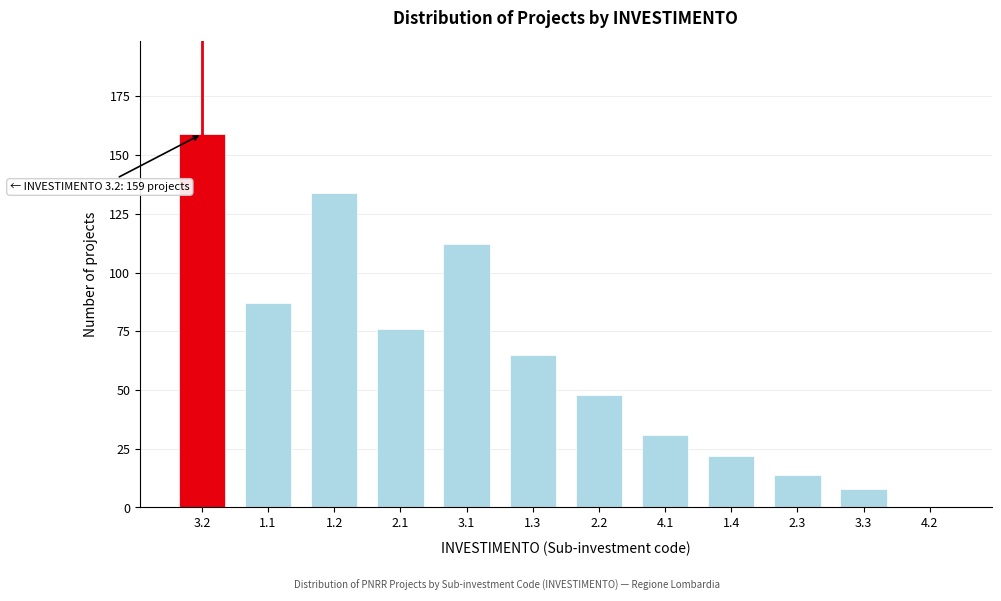

Reading left to right, extract all data points from this chart.

3.2=159	1.1=87	1.2=134	2.1=76	3.1=112	1.3=65	2.2=48	4.1=31	1.4=22	2.3=14	3.3=8	4.2=0